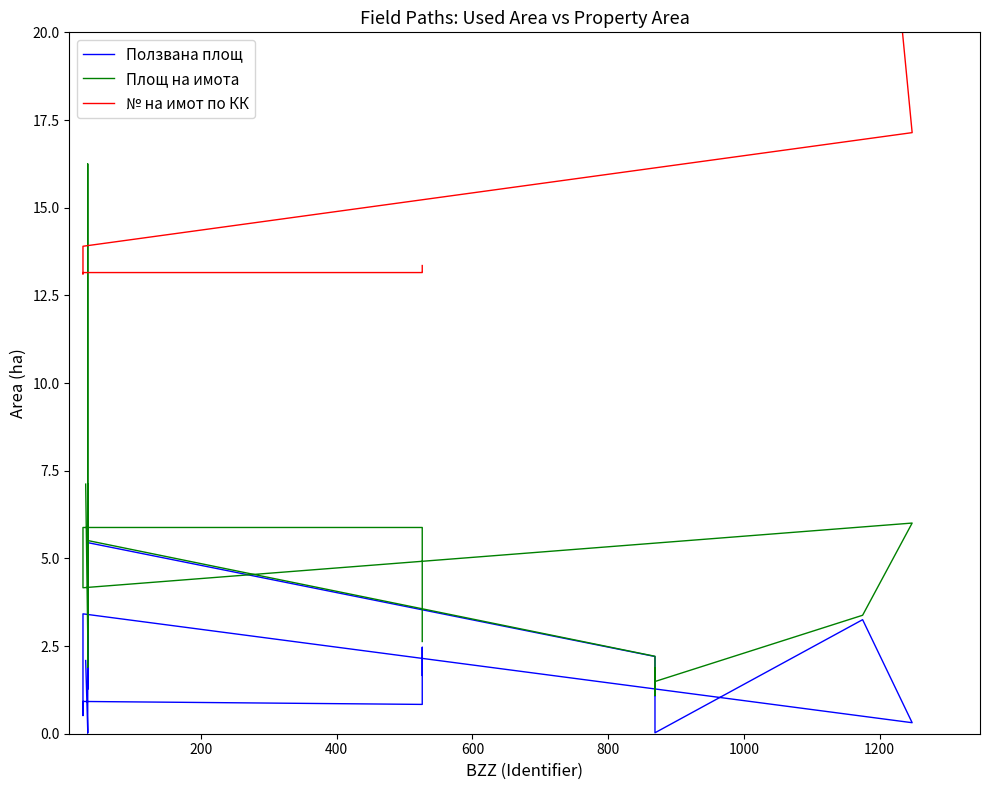

What is the value of the Ползвана площ point at the 13th from the left?

3.3